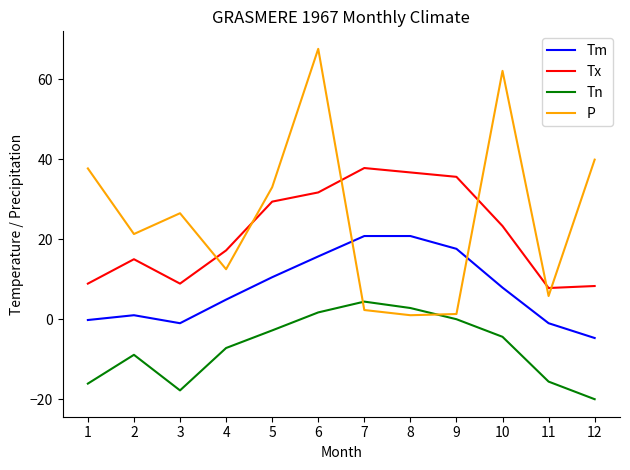

At 4, list the series in order from largest to smallest.

Tx, P, Tm, Tn